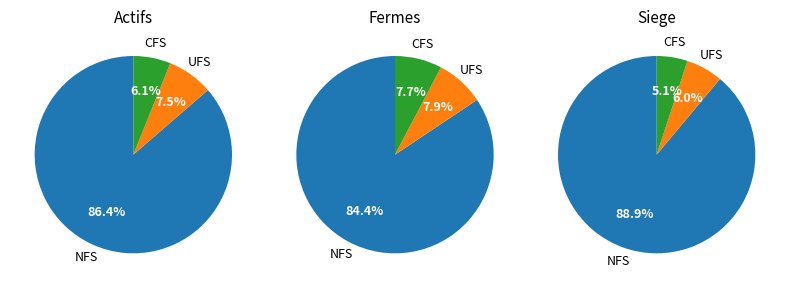

Is there any slice that represents more than half of the pie?

Yes